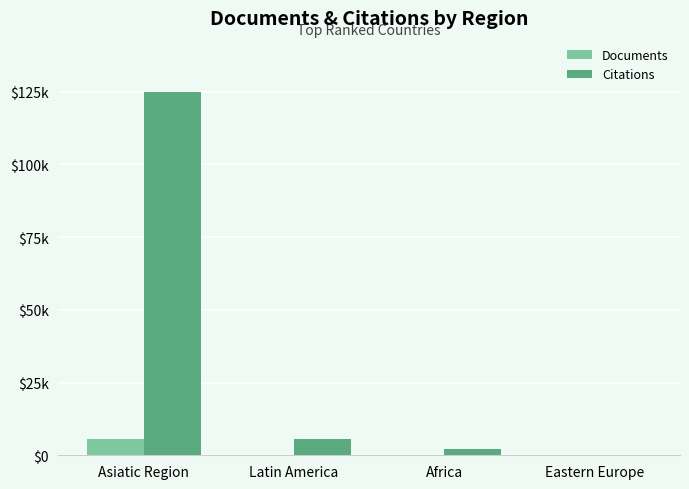

Are the bars horizontal?

No